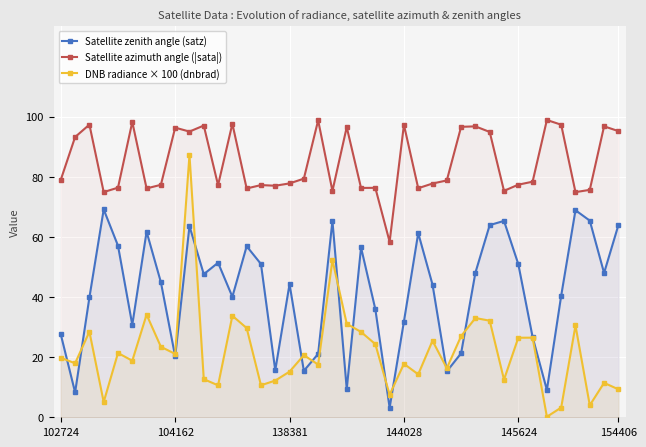

List the series in order of their overall mean, lowest first.

DNB radiance × 100 (dnbrad), Satellite zenith angle (satz), Satellite azimuth angle (|sata|)